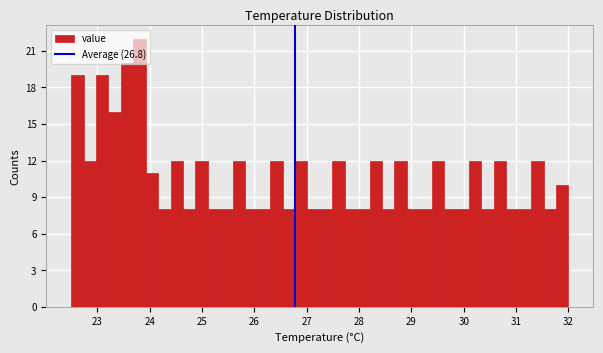

Read against the x-axis, roughly where is the centre of the tallest bar?

23.8